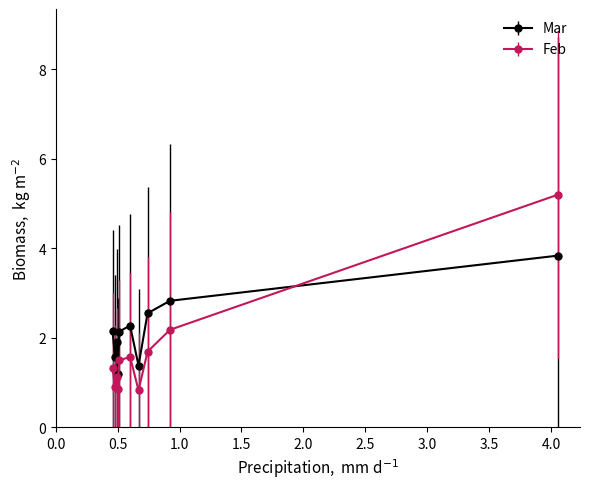

Which series has the widest spread of values?

Feb